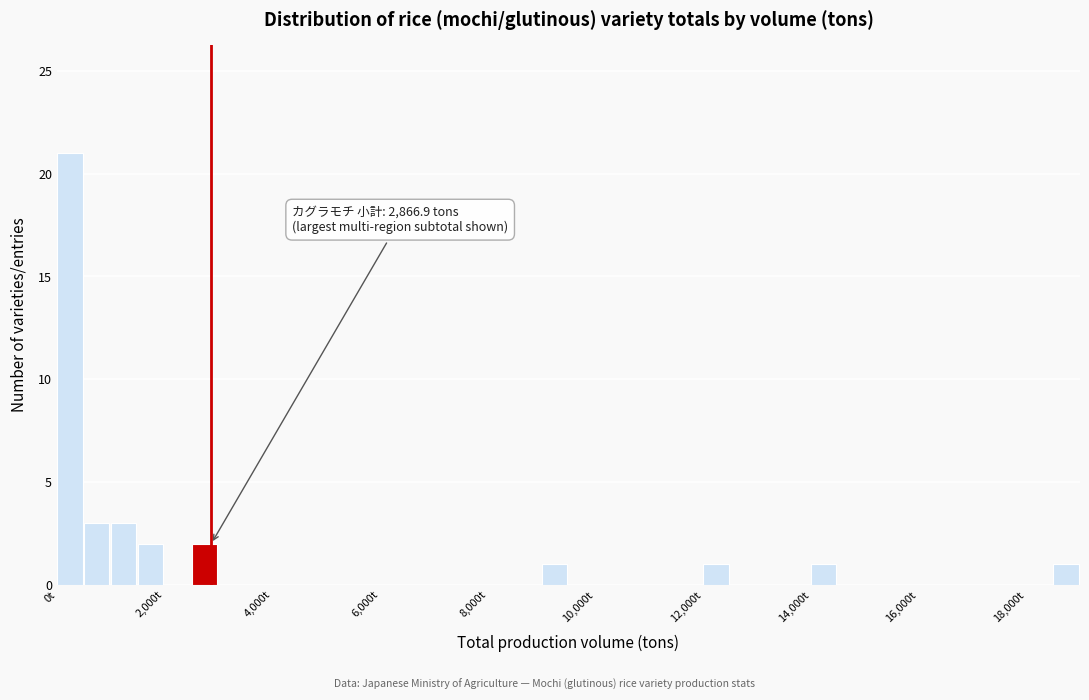

Around what value on the x-axis is the tallest bar? Give the approximate position of its centre, as read against the axis.

200